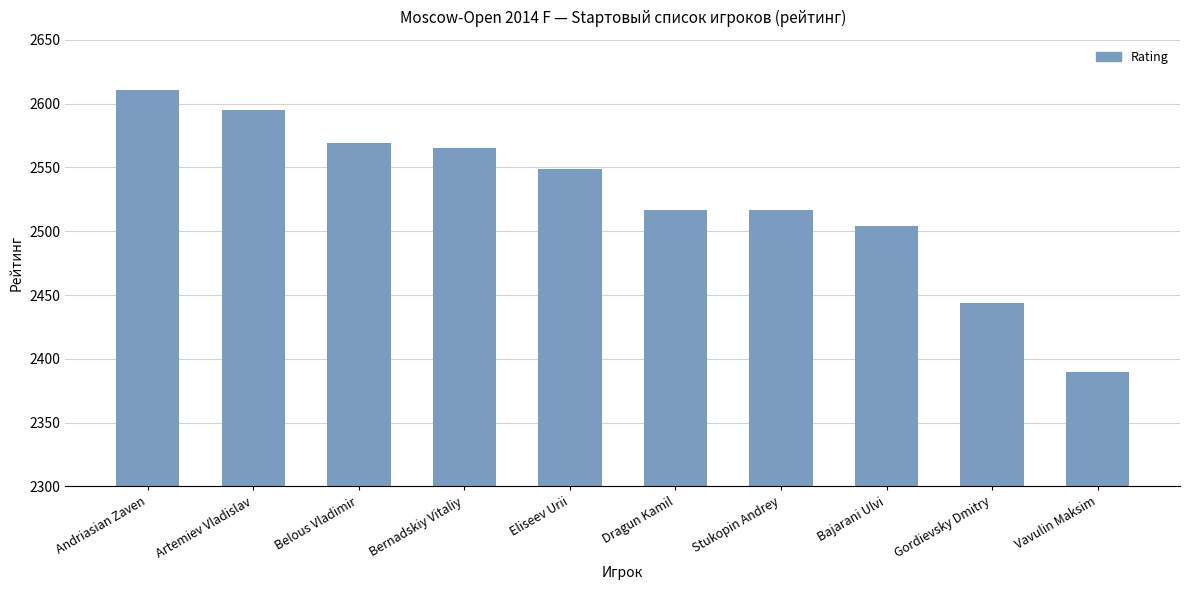

What is the change in value from Bernadskiy Vitaliy to Dragun Kamil?

-48